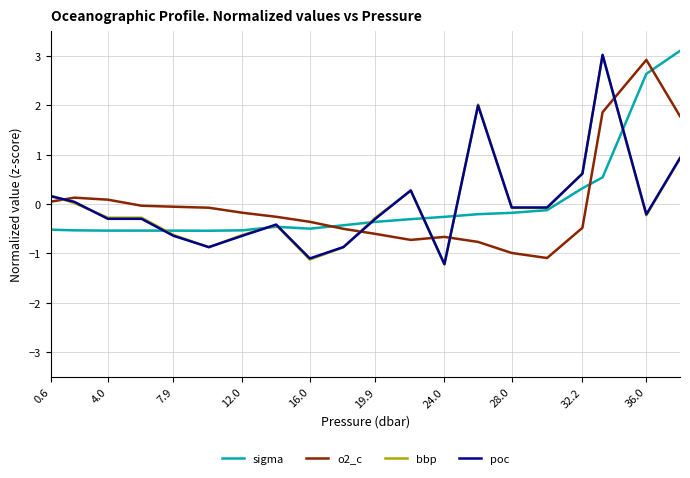

What is the maximum value for sigma?

3.1